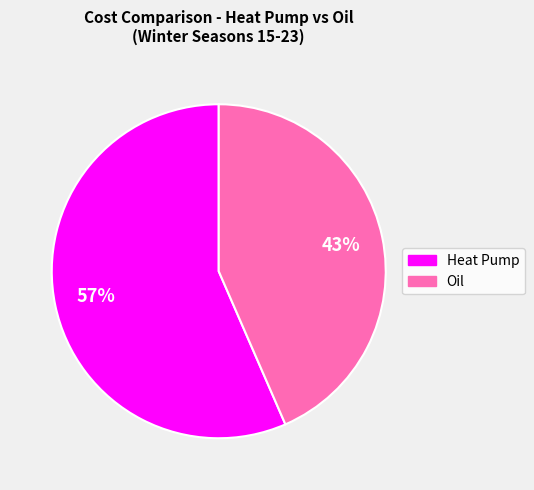

Does any single category account for the majority?

Yes